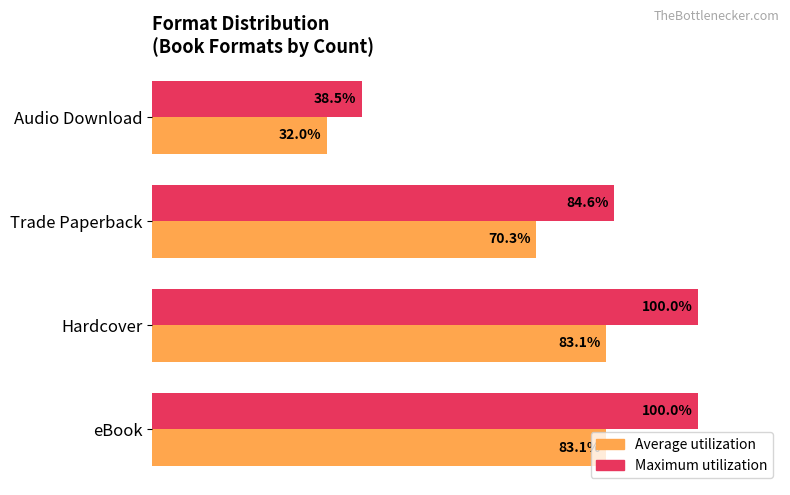

At which label is Maximum utilization closest to 69?

Trade Paperback